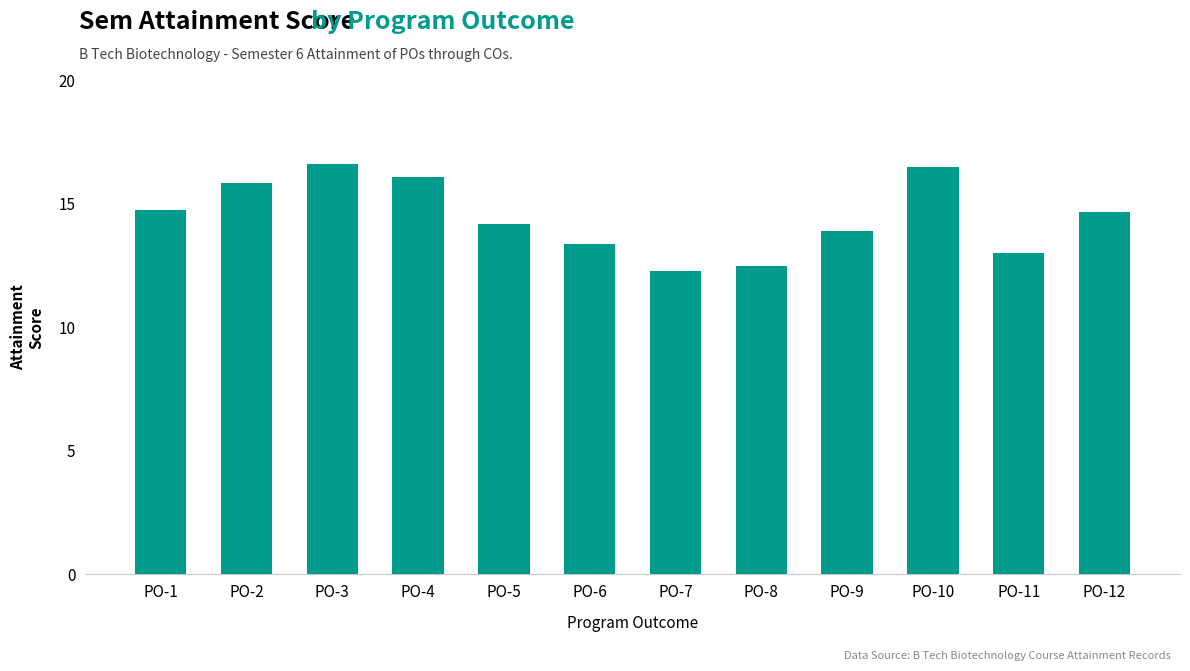

What is the change in value from PO-2 to PO-9?

-1.9